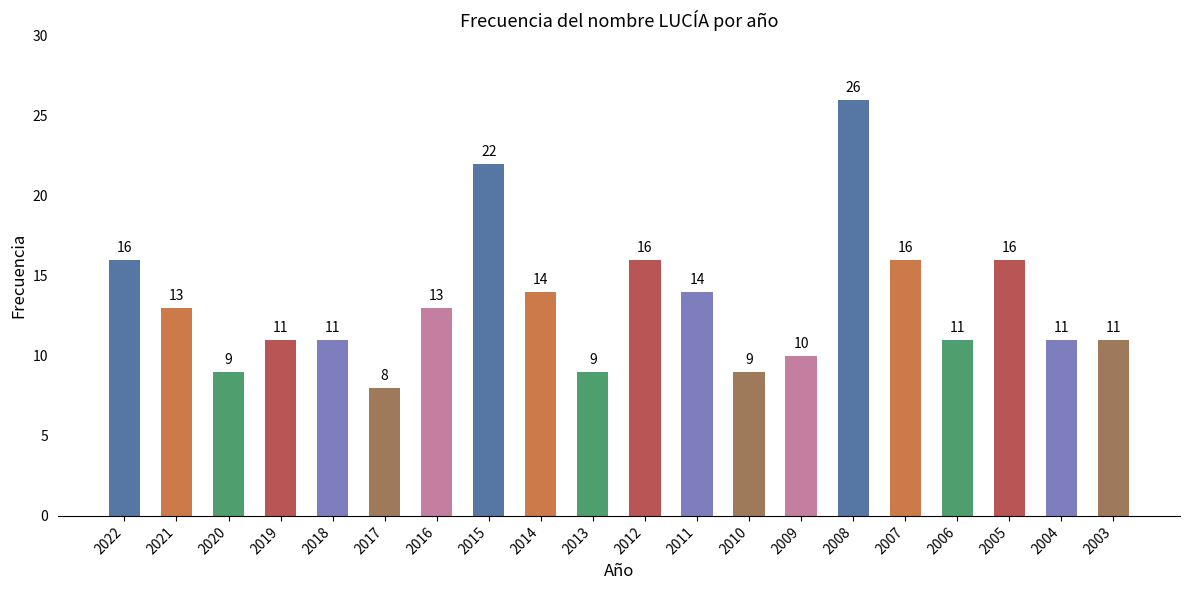

Count the number of categories in the chart.

20